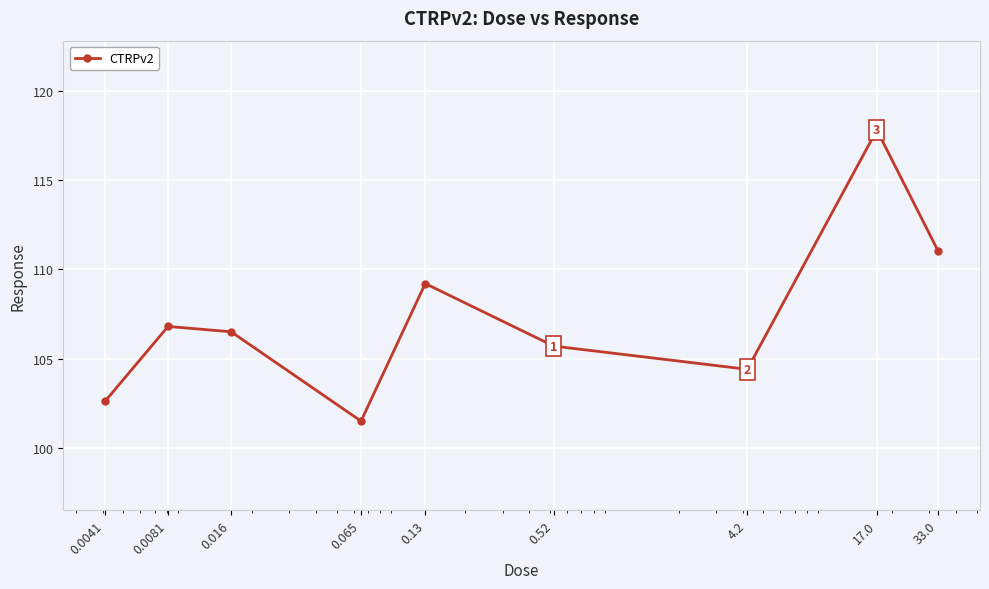

True or false: there are more than 1 points higher than both neighbors.

True